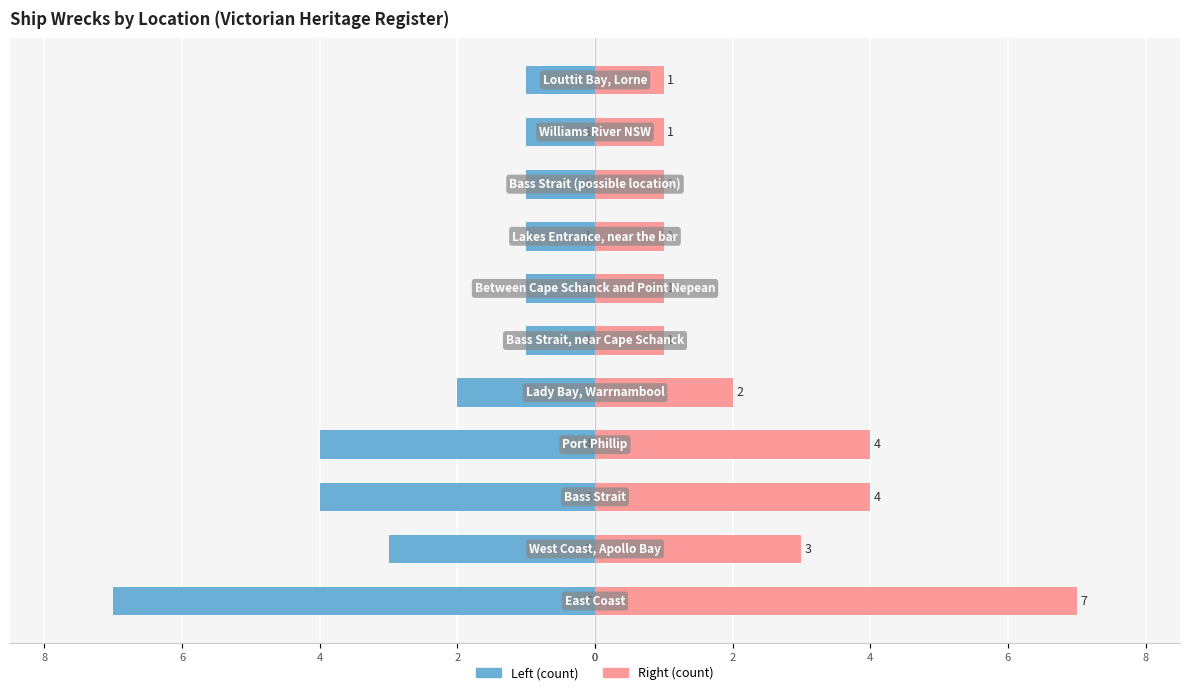

True or false: Right (count) has a value of 0 at 10.

False